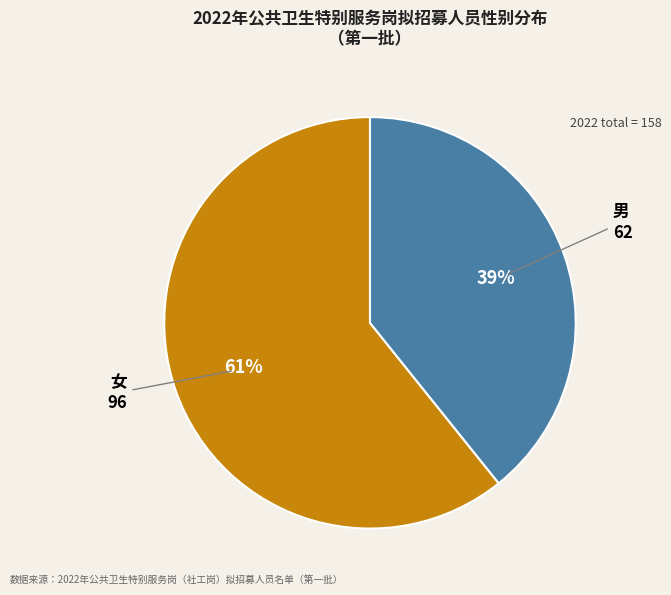

Is it true that 女 is 61% of the pie?

True